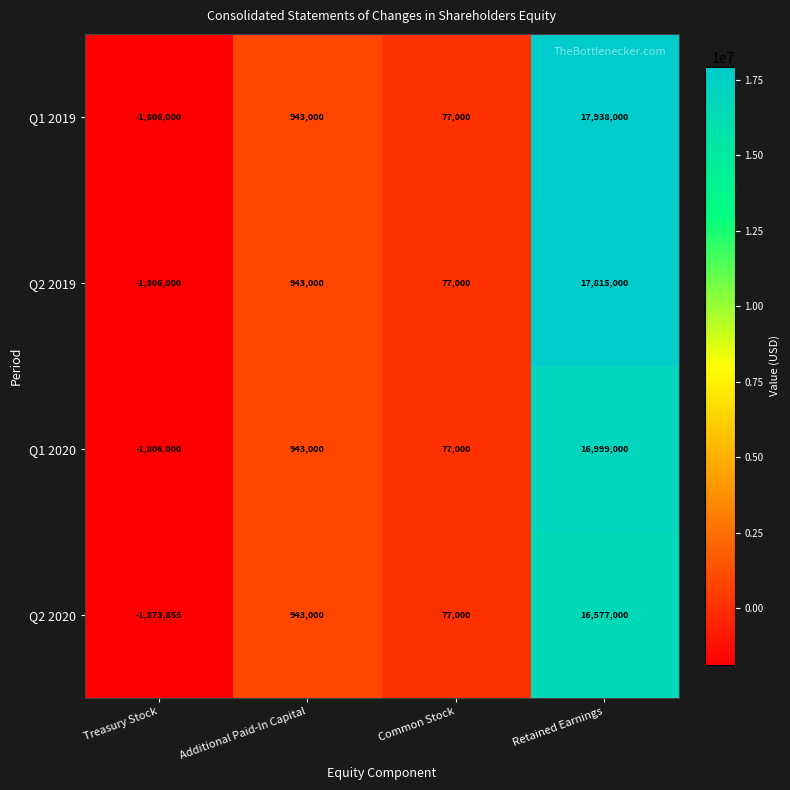

List the labels in order of Q1 2019 value, smallest first.

Treasury Stock, Common Stock, Additional Paid-In Capital, Retained Earnings